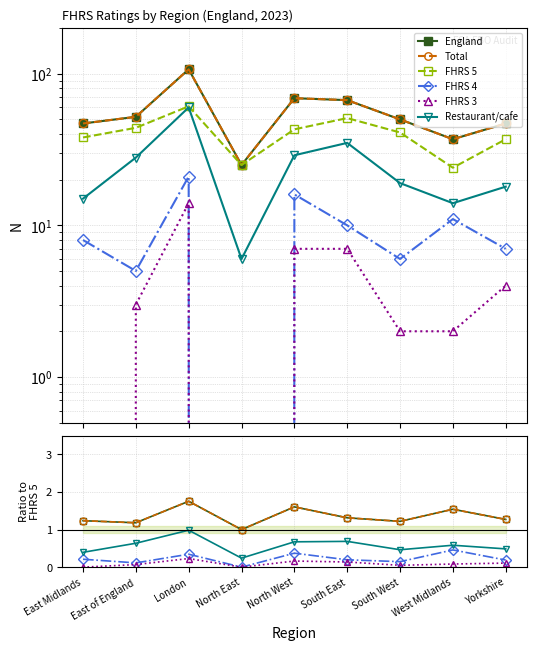

Reading left to right, list all the values displayed in this chart.

England: 1.2	1.2	1.8	1.0	1.6	1.3	1.2	1.5	1.3
Total: 1.2	1.2	1.8	1.0	1.6	1.3	1.2	1.5	1.3
FHRS 5: 38.0	44.0	61.0	25.0	43.0	51.0	41.0	24.0	37.0
FHRS 4: 0.2	0.1	0.3	0.0	0.4	0.2	0.1	0.5	0.2
FHRS 3: 0.0	0.1	0.2	0.0	0.2	0.1	0.0	0.1	0.1
Restaurant/cafe: 0.4	0.6	1.0	0.2	0.7	0.7	0.5	0.6	0.5